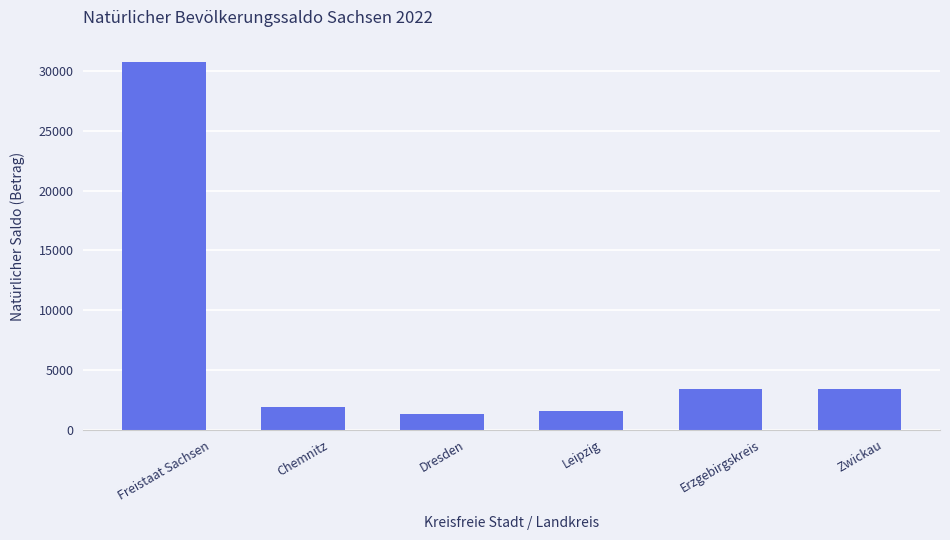

Read the value at Zwickau.

3417